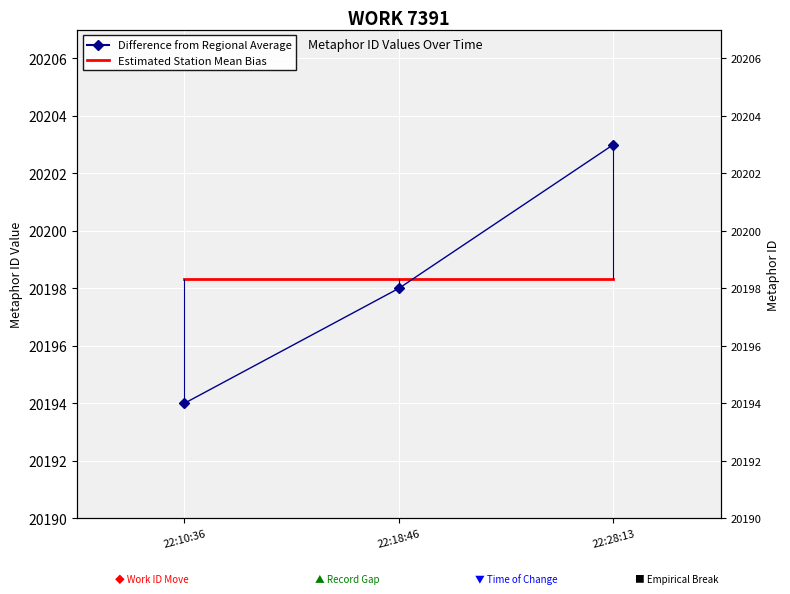

What is the label of the 3rd point from the right?

22:10:36